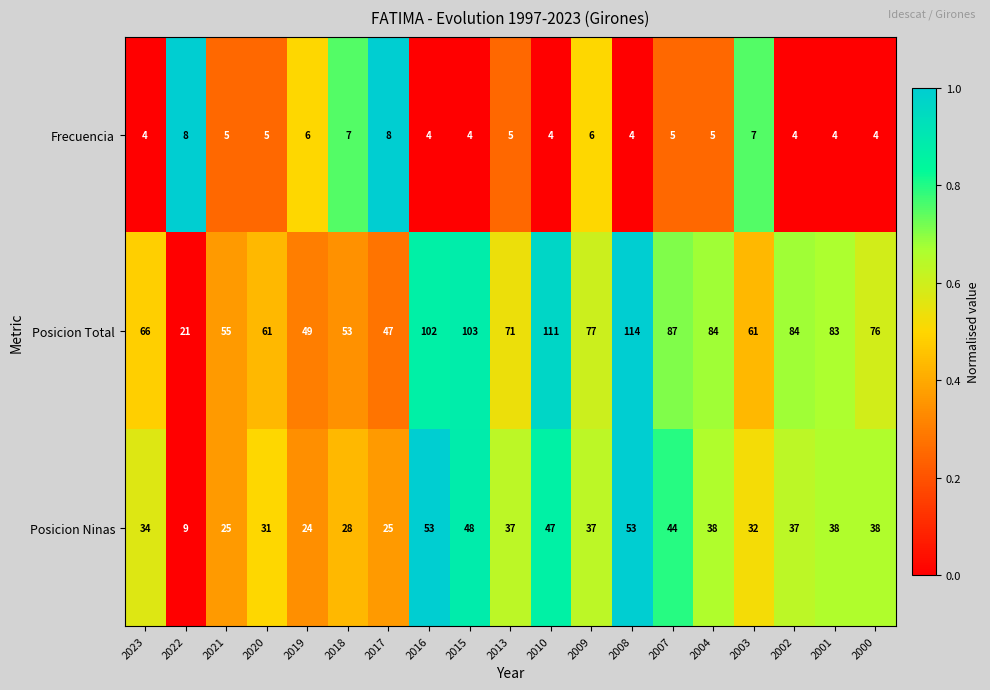

The value of Posicion Total at 2001 is 136. True or false?

False